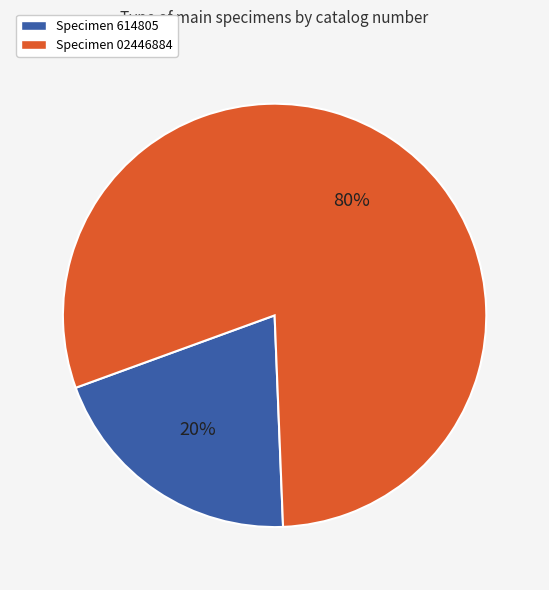

Which has a higher value, Specimen 614805 or Specimen 02446884?

Specimen 02446884